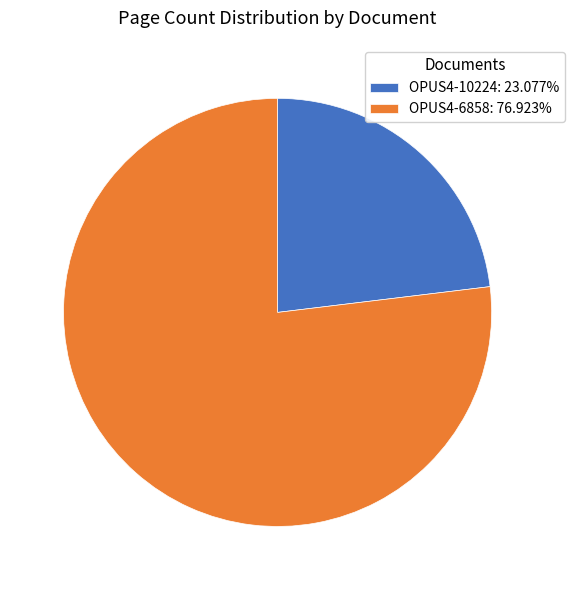

Does OPUS4-6858 account for over 50% of the chart?

Yes